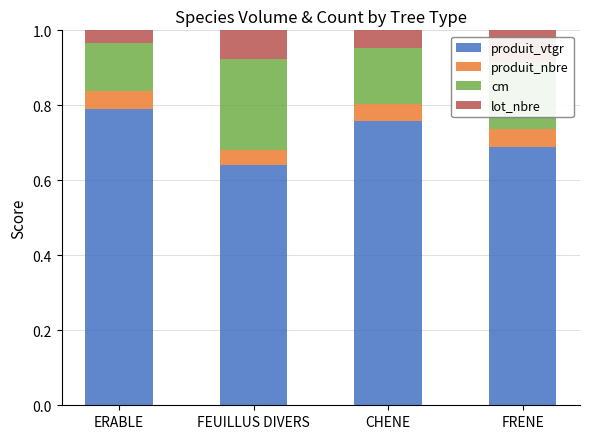

Is it true that produit_vtgr equals 0.3 at ERABLE?

False